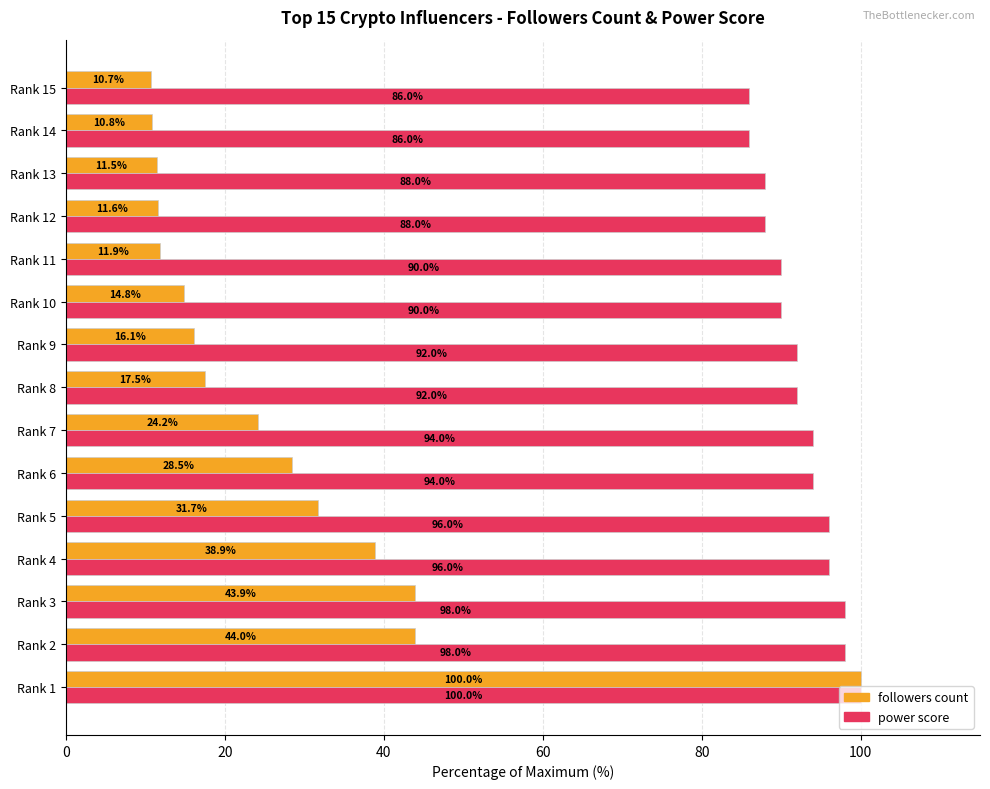

True or false: power score has a value of 122.0 at Rank 14.

False